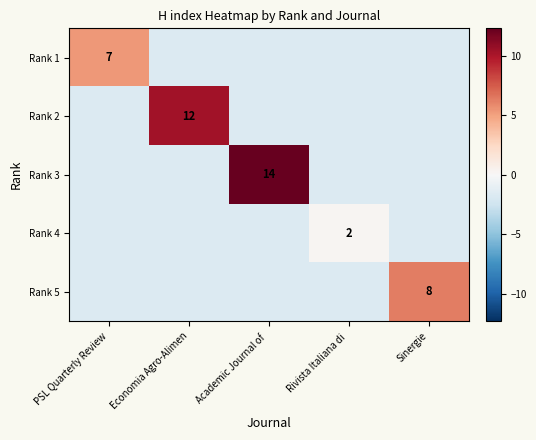

The Rank 4 series shows -2.5 at Economia Agro-Alimen. True or false?

False